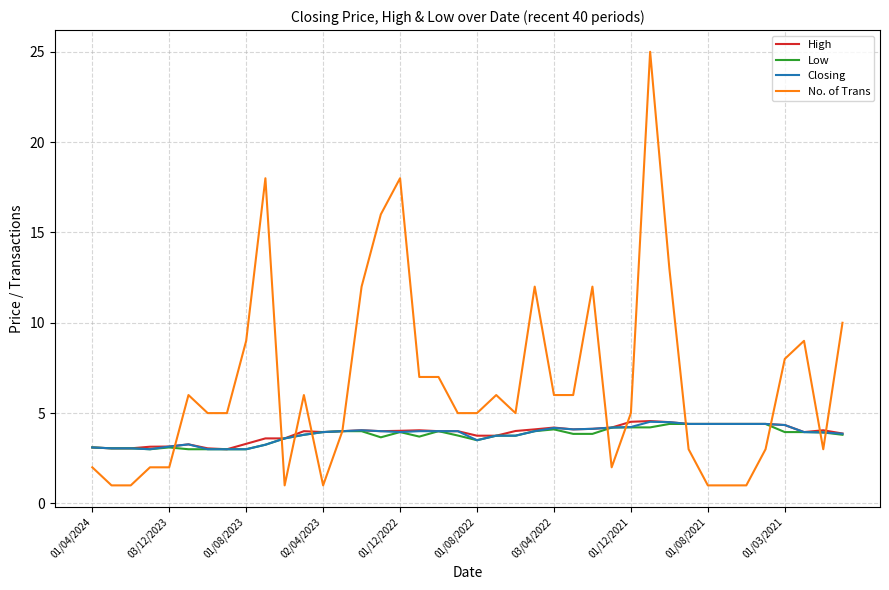

Which series has the widest spread of values?

No. of Trans